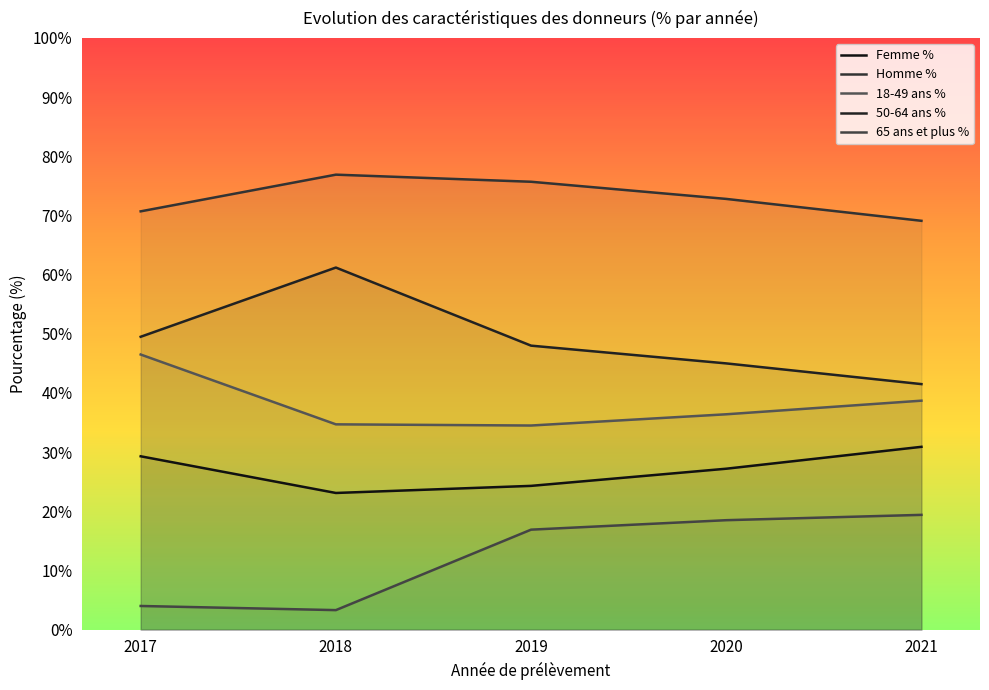

What is the highest value of the Femme % series?

30.9